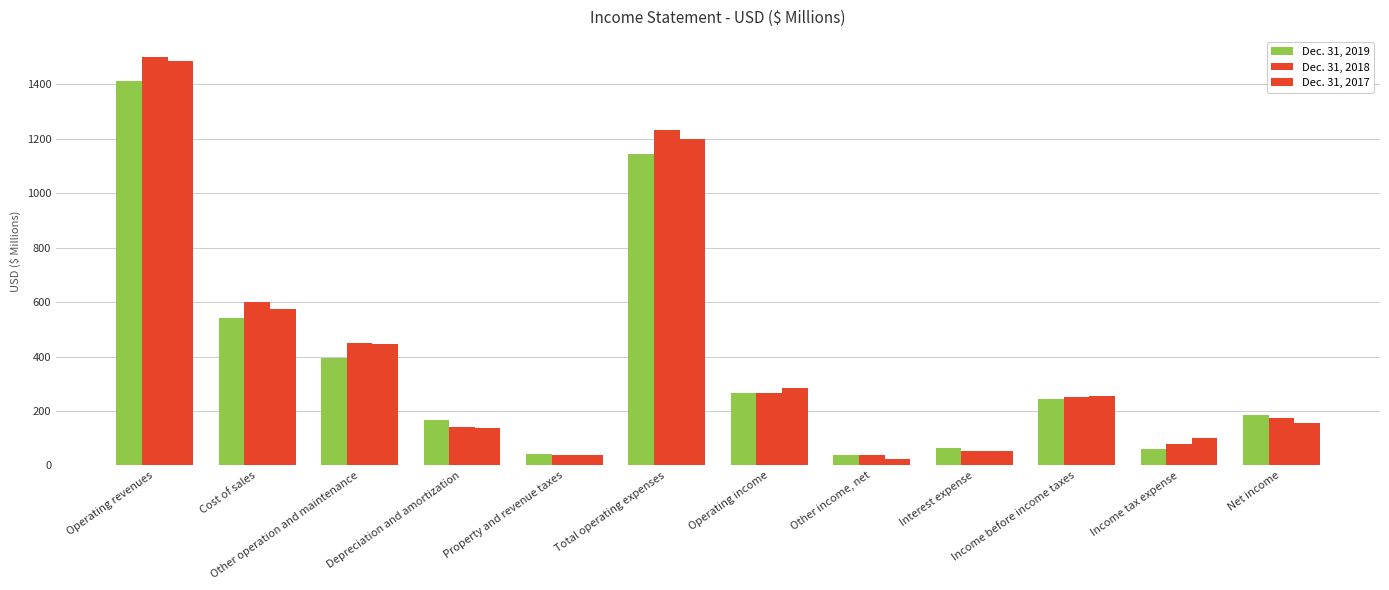

How many series are shown in this chart?

3